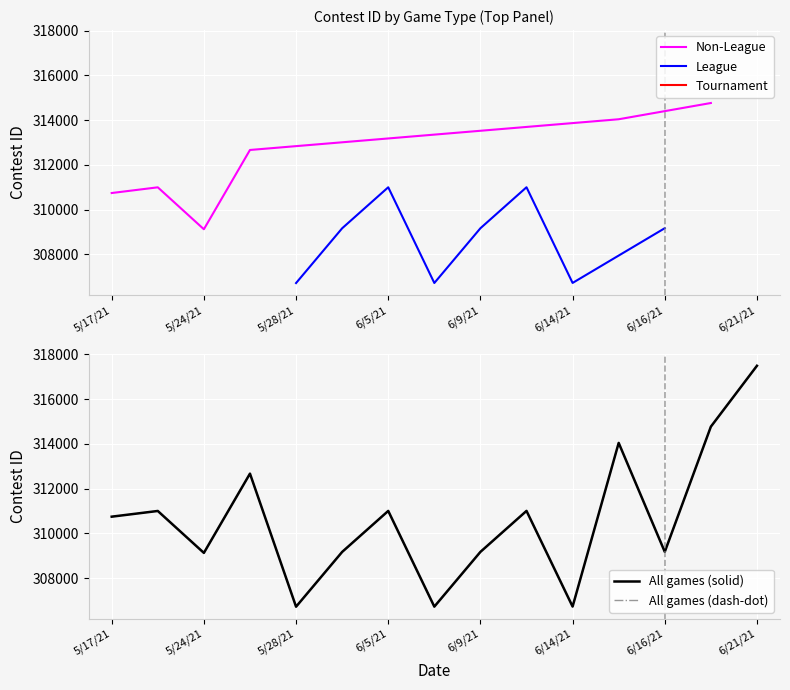

Which category has the lowest value in the Non-League series?

5/24/21